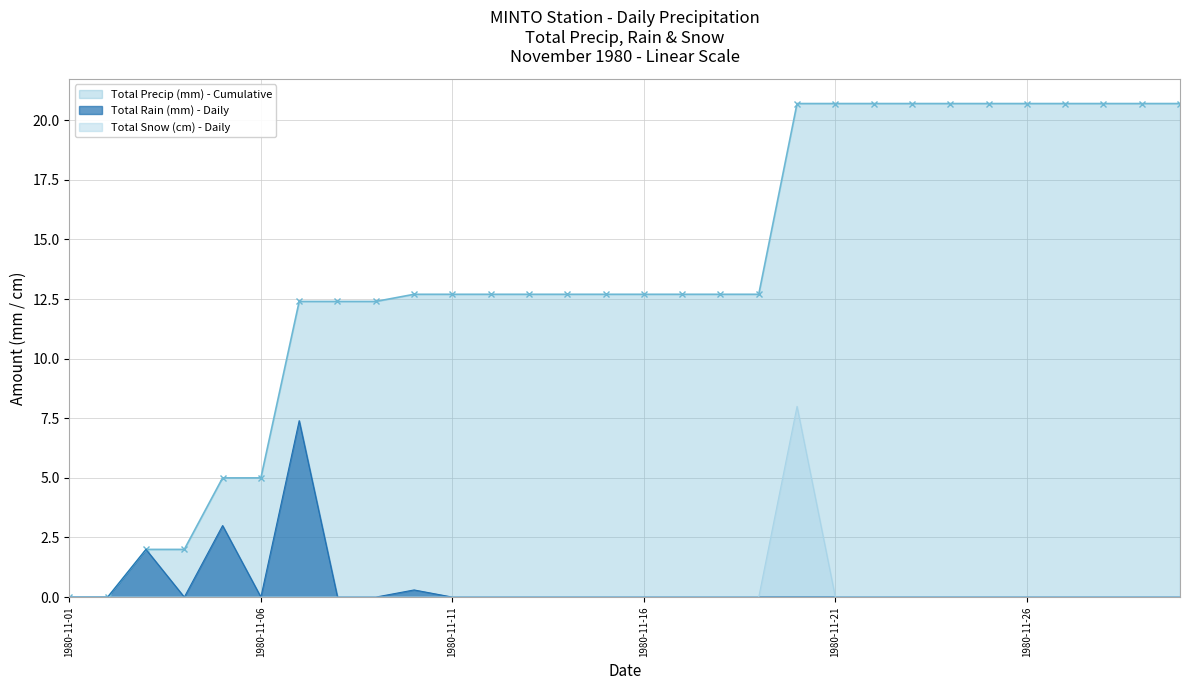

Is it true that Total Snow (cm) equals 0.0 at 1980-11-23?

True